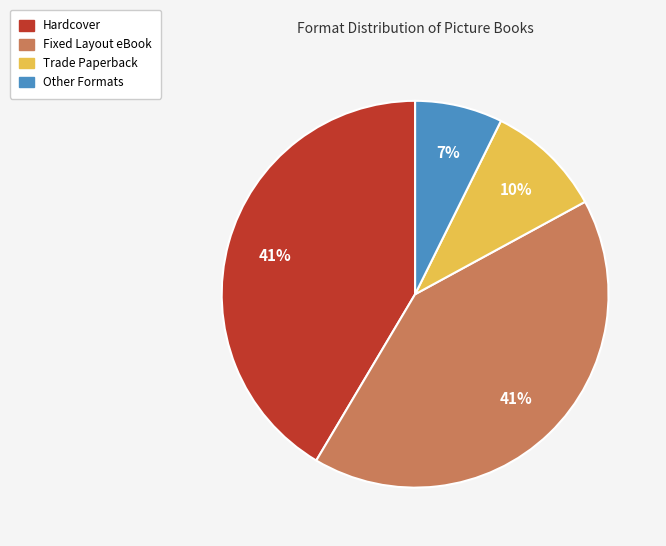

To the nearest percent, what is the difference between the largest and smallest slice percentages?

34%